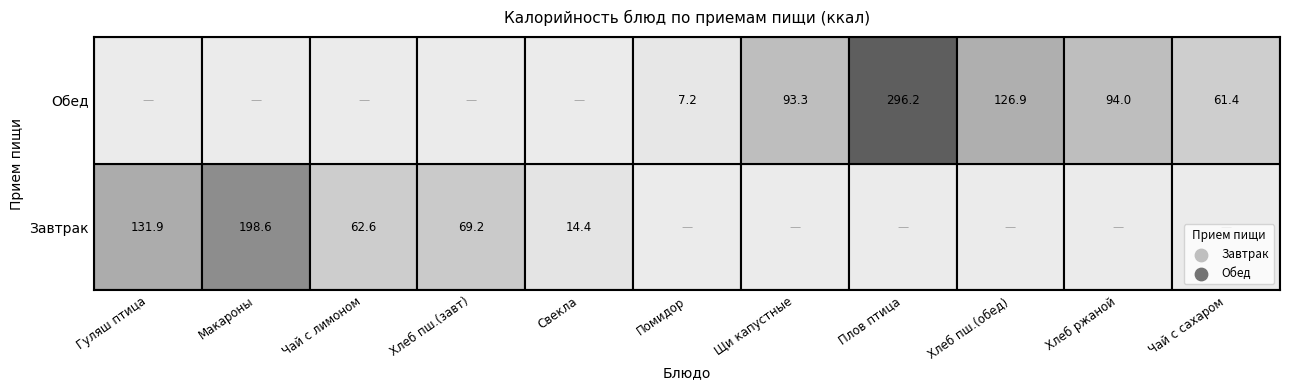

At 5, list the series in order from smallest to largest.

Завтрак, Обед